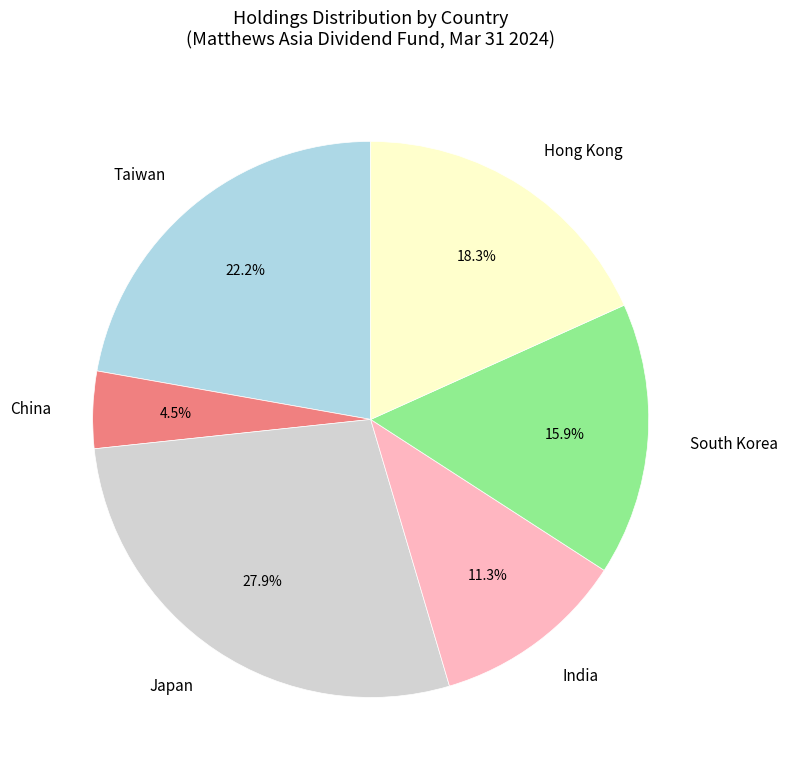

Approximately how many times larger is the value at Taiwan compared to South Korea?

1.4